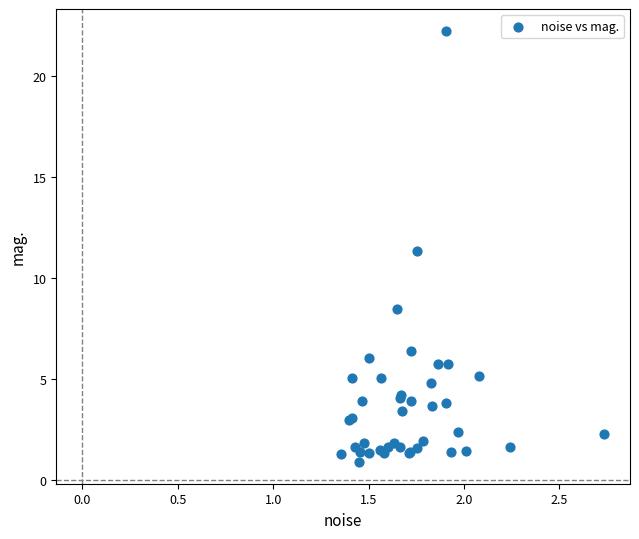

What Y value in the scatter plot is closest to 11?

11.3